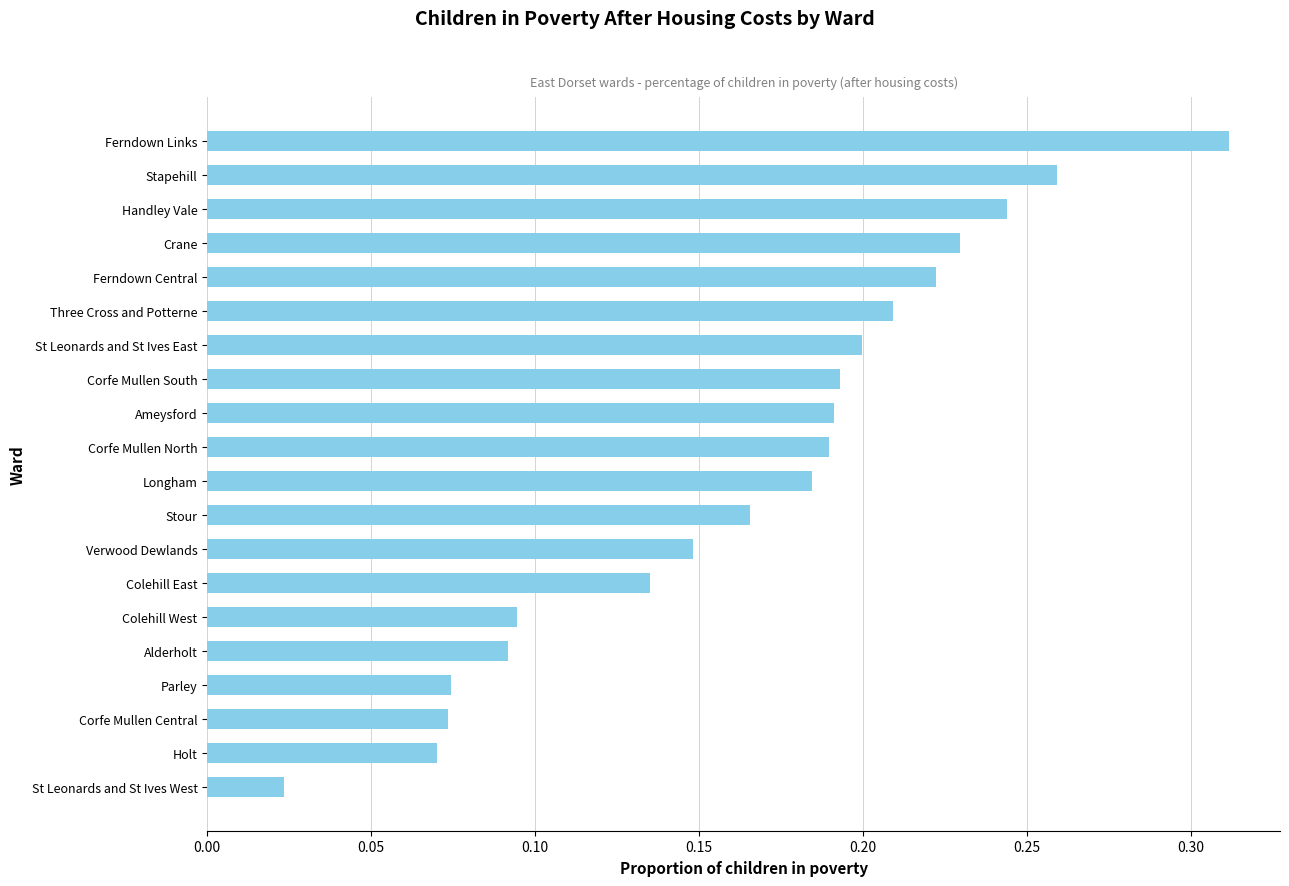

Where is the data nearest to the value 0?

St Leonards and St Ives West